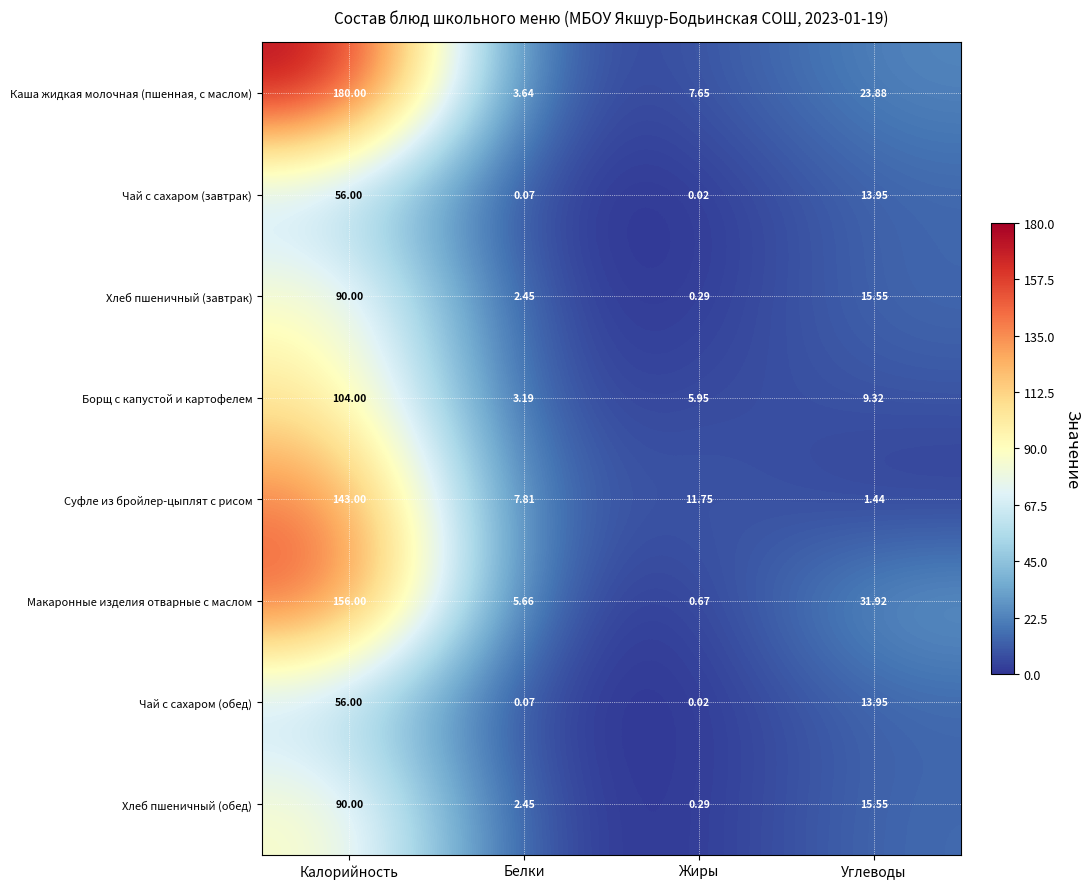

List the labels in order of Чай с сахаром (завтрак) value, largest first.

Калорийность, Углеводы, Белки, Жиры